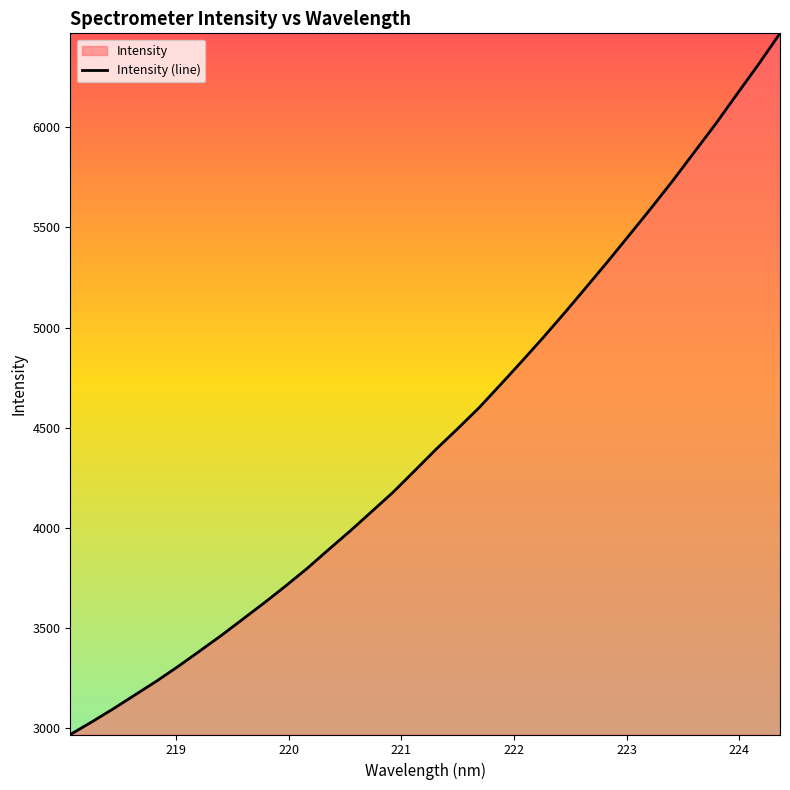

What is the difference between the maximum and minimum values?

3500.7